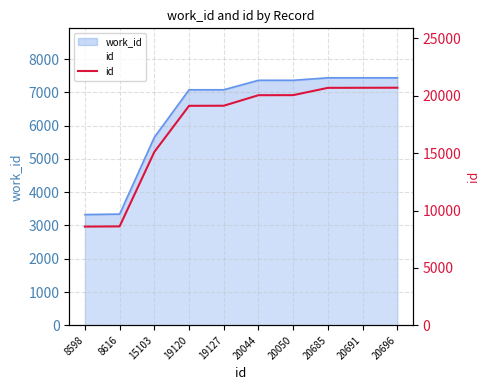

Reading left to right, extract all data points from this chart.

8598	8616	15103	19120	19127	20044	20050	20685	20691	20696